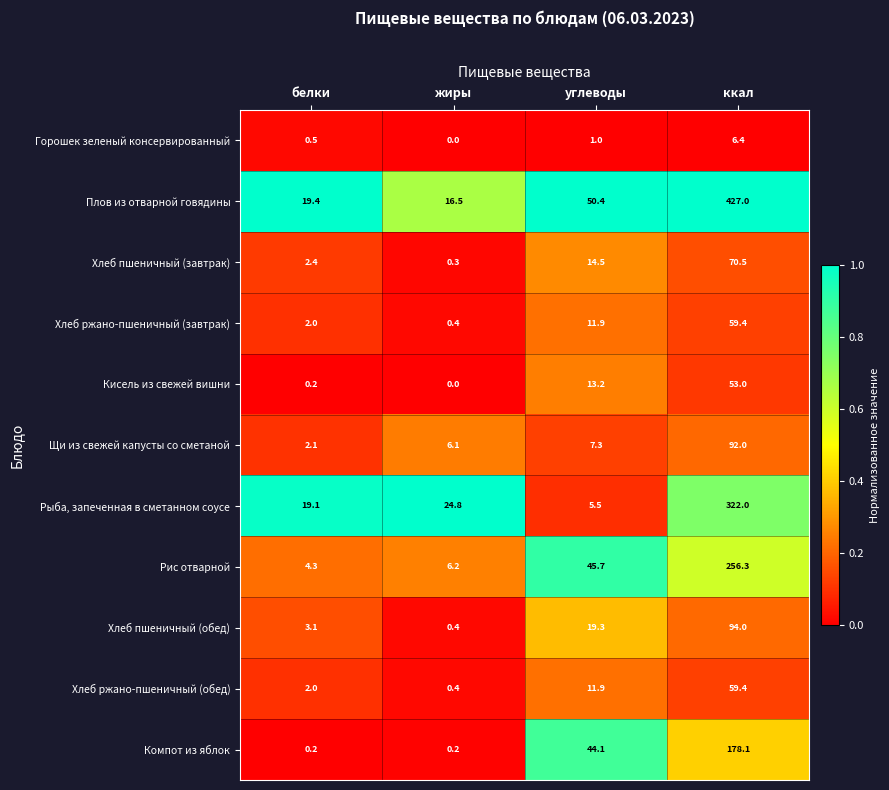

At which label is Щи из свежей капусты со сметаной closest to 47?

углеводы